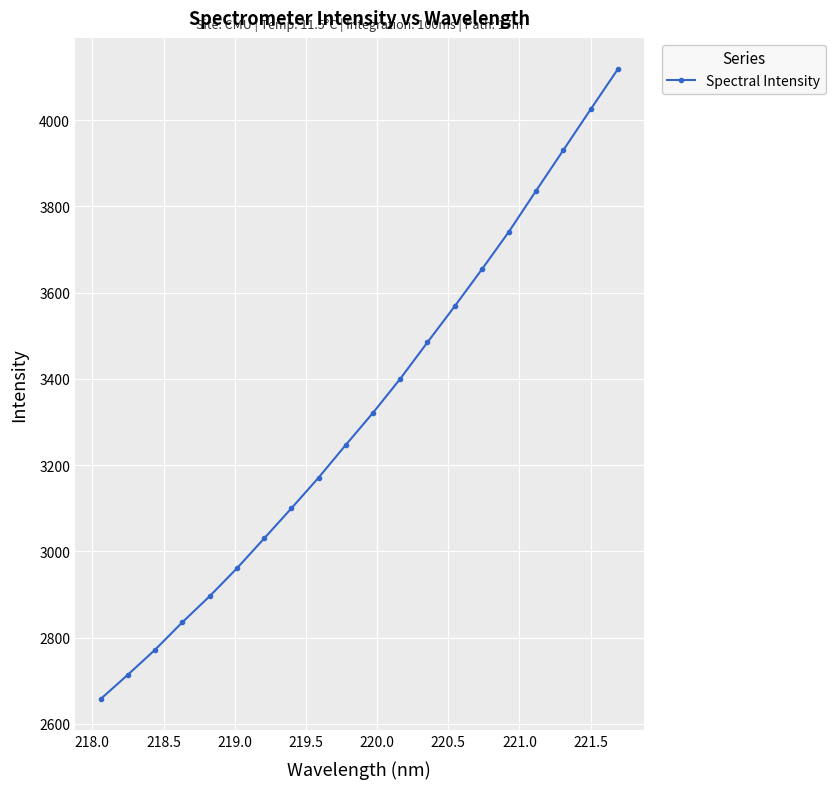

True or false: there are more than 1 points higher than both neighbors.

False